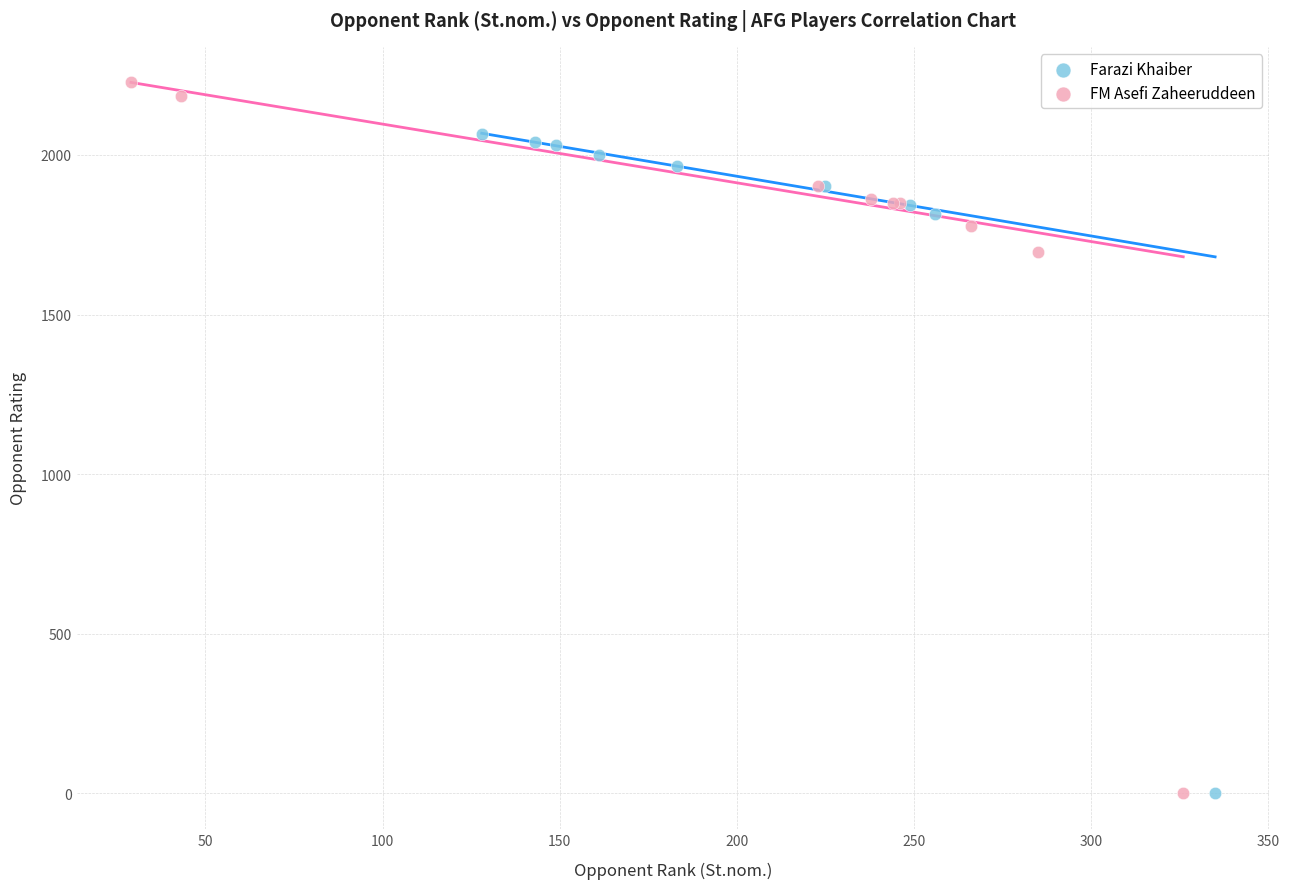

Which series contains the highest Y value?

FM Asefi Zaheeruddeen